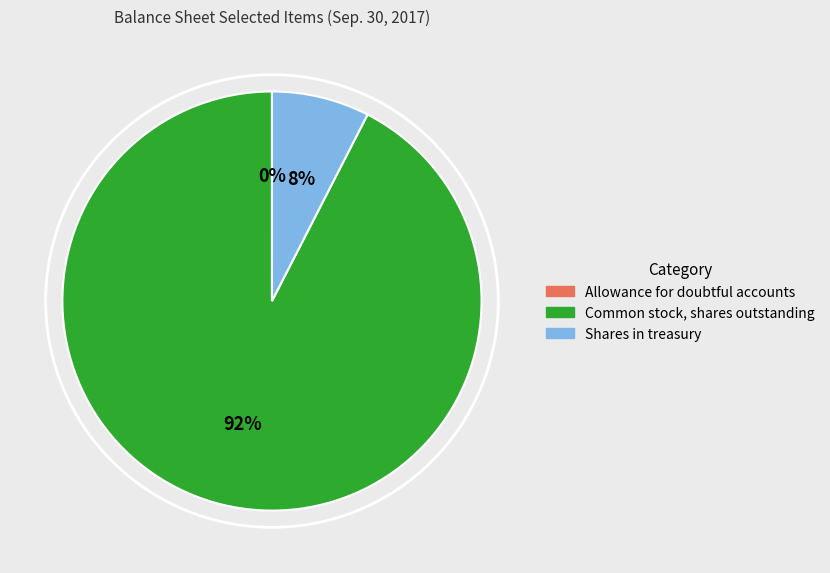

What percentage is the Shares in treasury slice, to the nearest percent?

8%